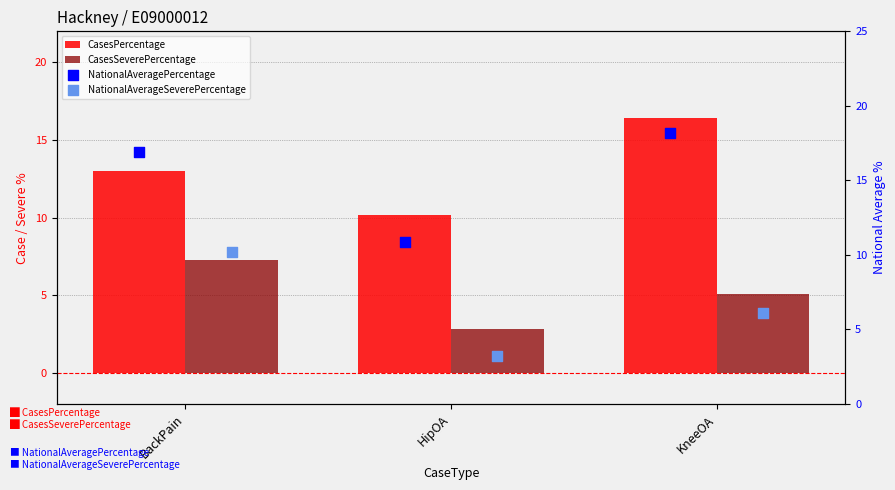

Which series reaches the maximum Y coordinate?

NationalAveragePercentage